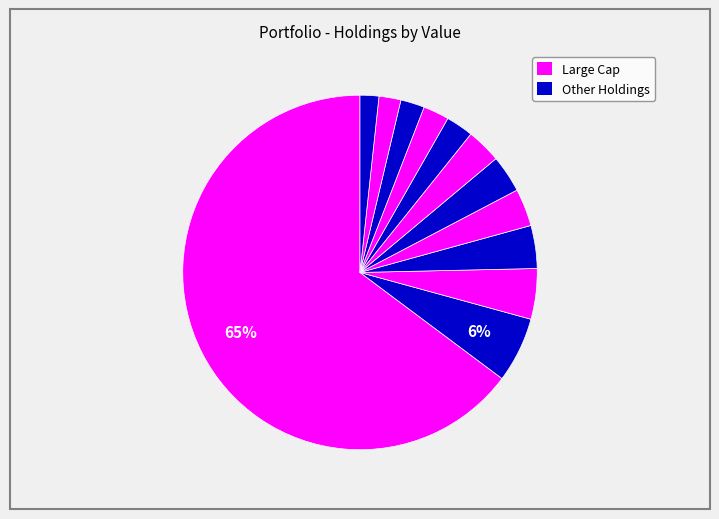

Is there any slice that represents more than half of the pie?

Yes